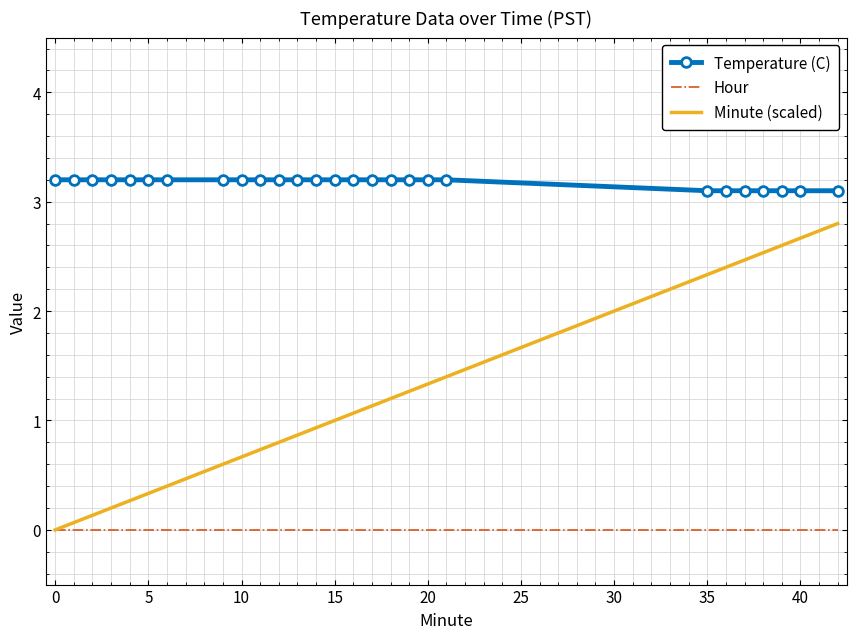

Which series has the largest total across all categories?

Temperature (C)